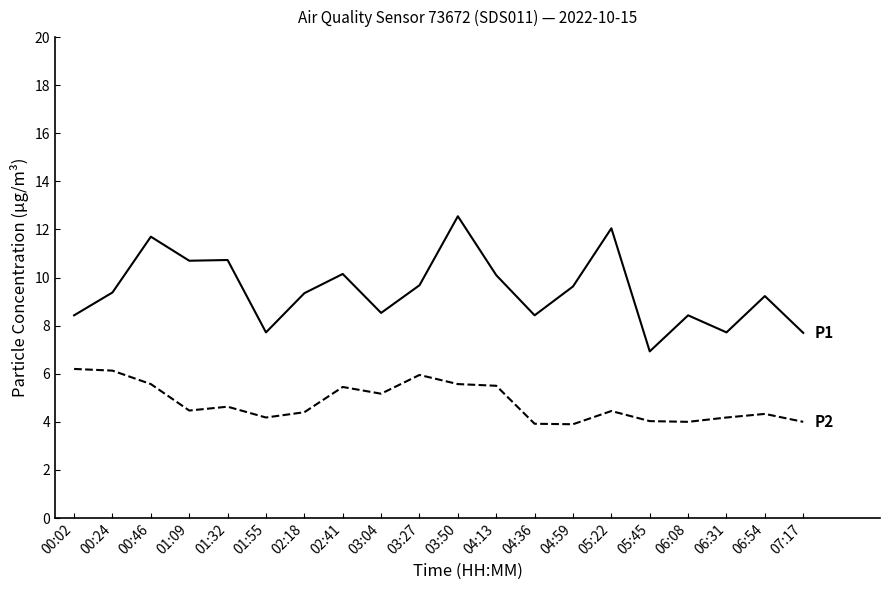

At which category is the sum across all series the highest?

03:50